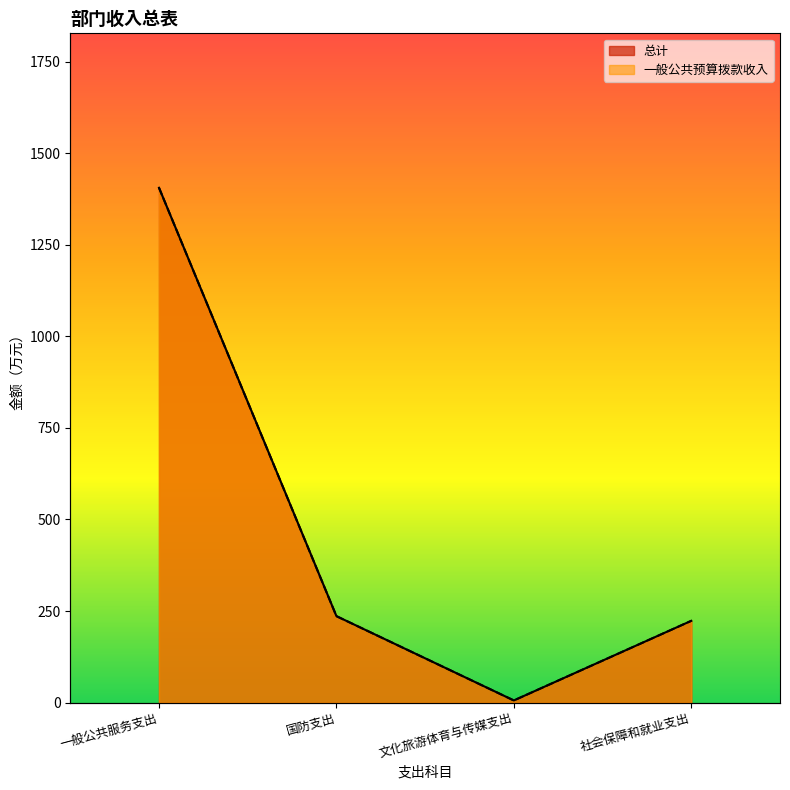

What is the average value of the 一般公共预算拨款收入 series?

467.6